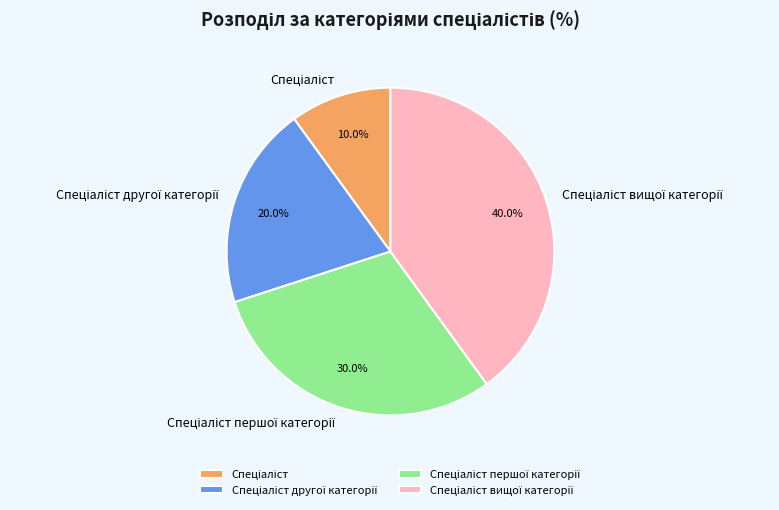

Is there any slice that represents more than half of the pie?

No